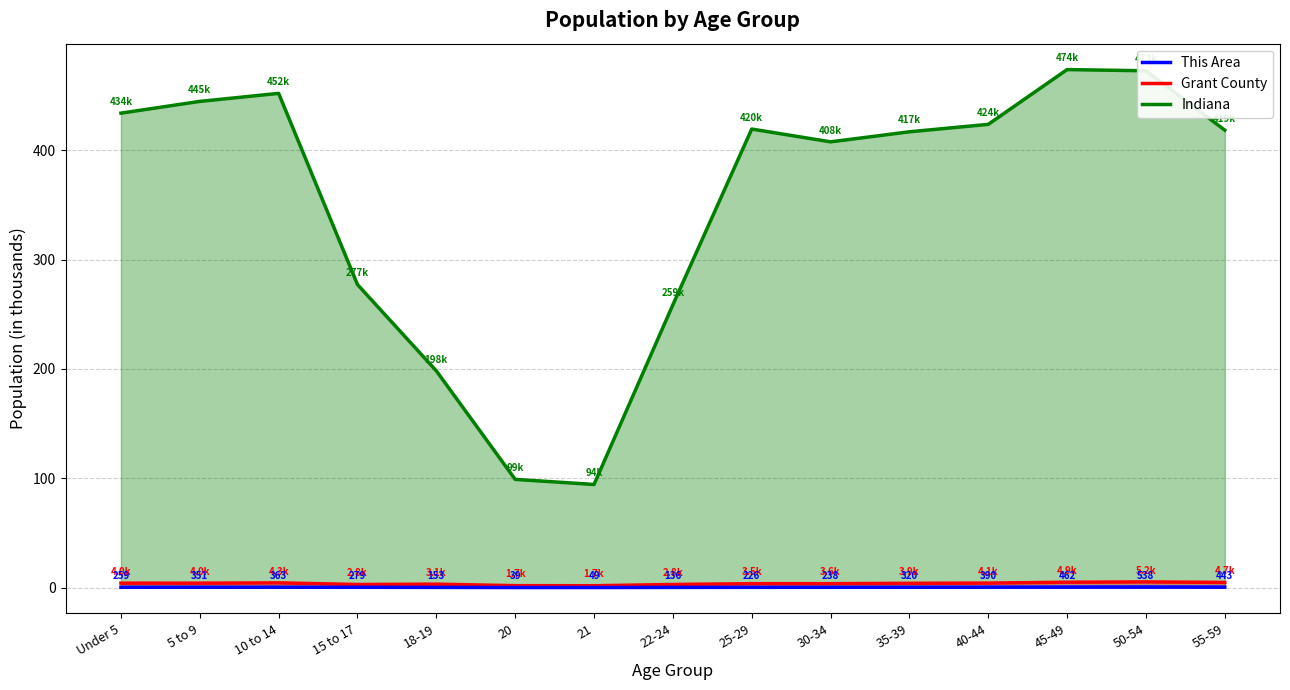

What are all the series names shown in the legend?

This Area, Grant County, Indiana